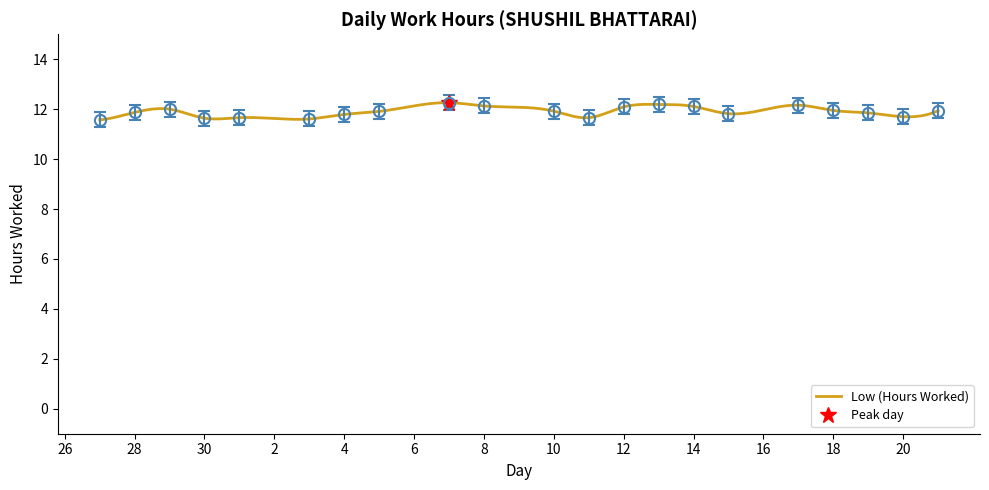

What is the maximum value shown in the chart?

12.3